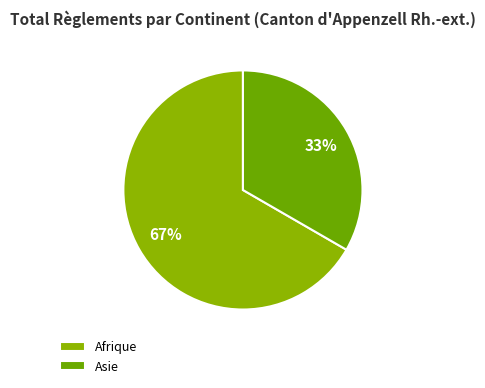

Which slice is the largest?

Afrique